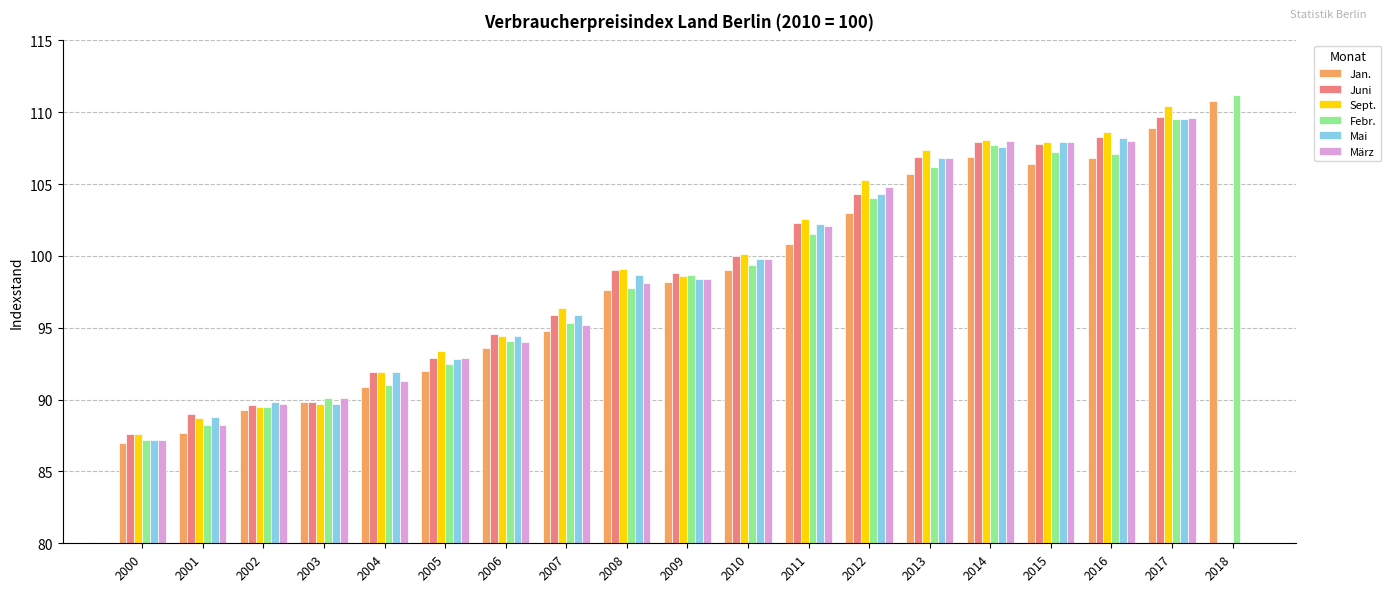

What is the maximum value for Jan.?

110.8